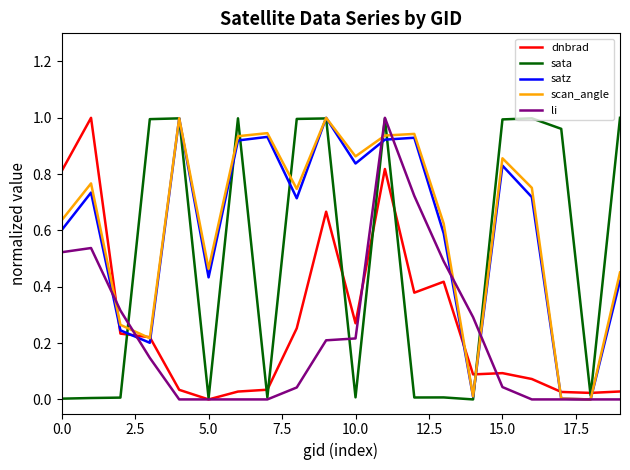

List the series in order of their peak value, lowest first.

dnbrad, sata, satz, scan_angle, li